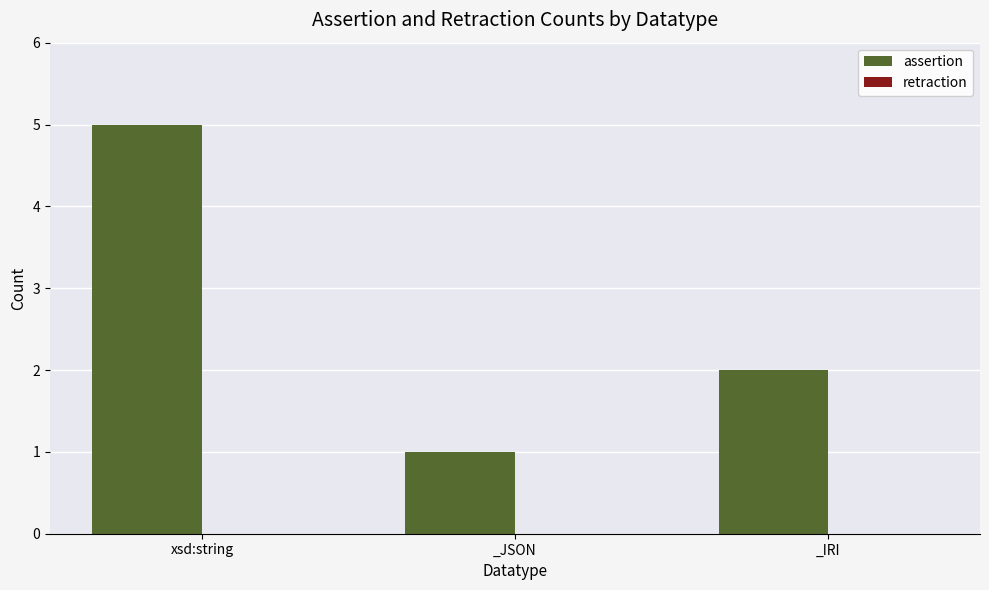

What is the label of the 1st bar from the left?

xsd:string